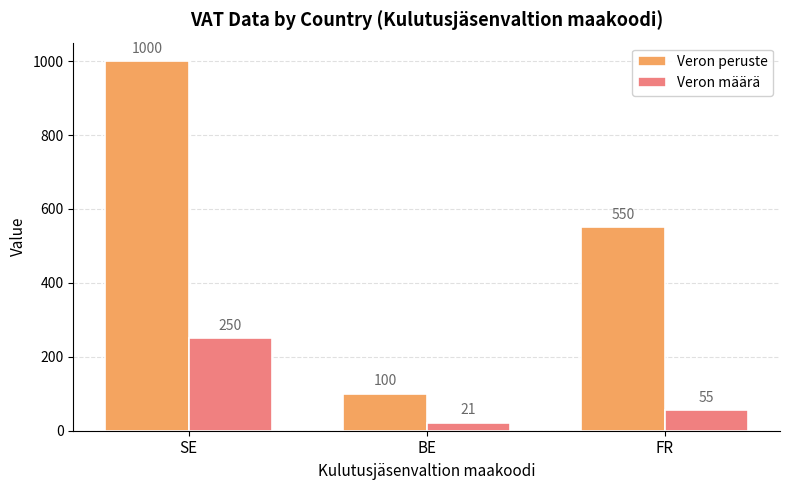

List the series in order of their overall mean, highest first.

Veron peruste, Veron määrä